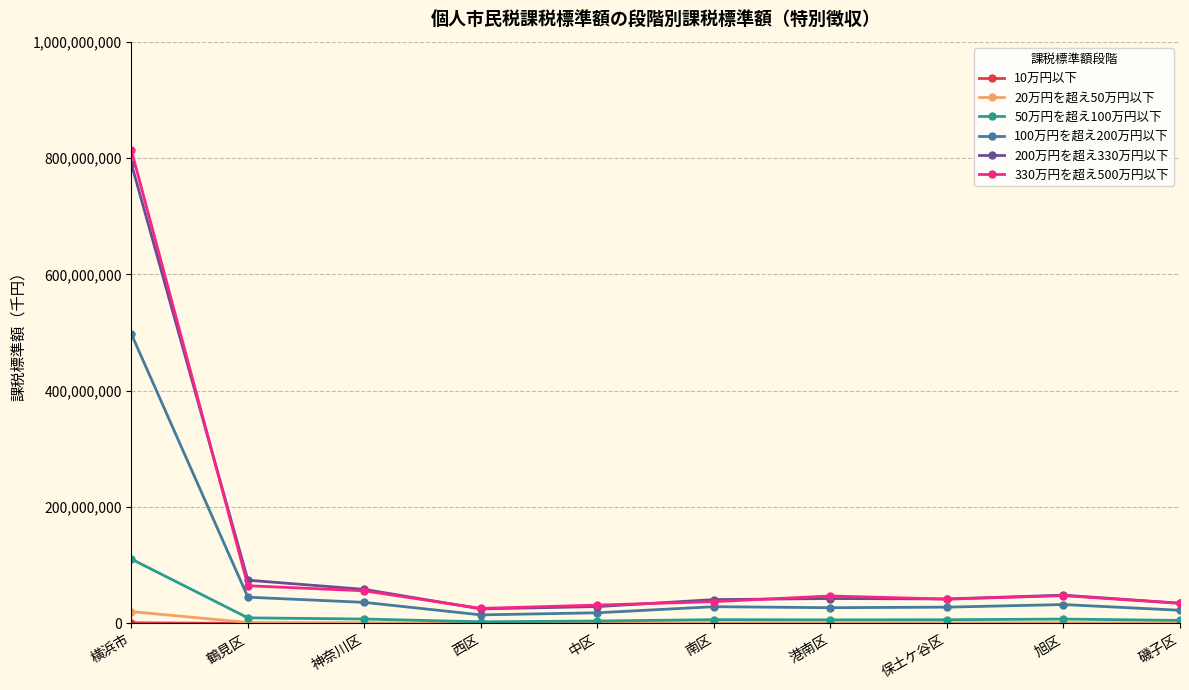

True or false: 100万円を超え200万円以下 has a value of 28843390 at 南区.

True